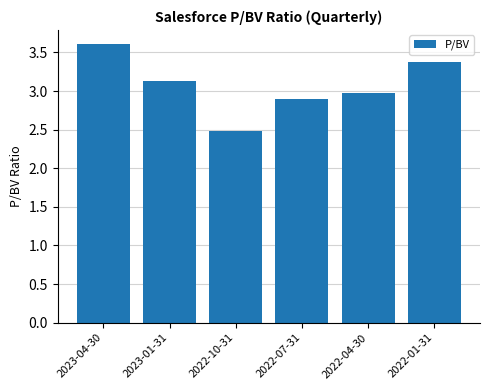

What is the average value?

3.1